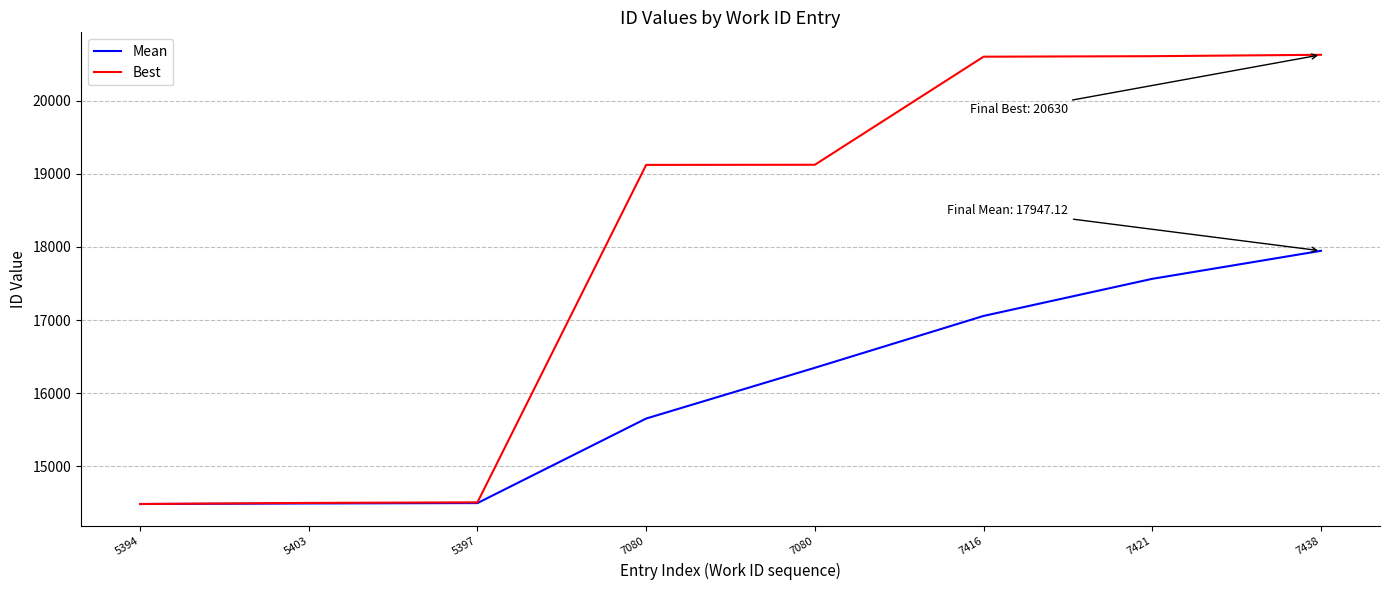

List the series in order of their overall mean, highest first.

Best, Mean